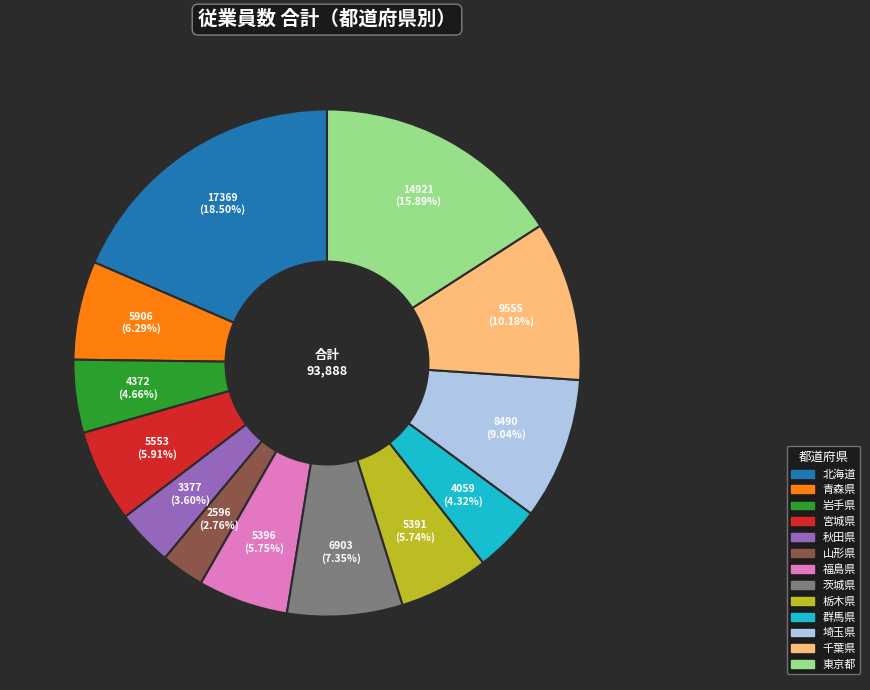

True or false: 山形県 accounts for 3% of the total.

True